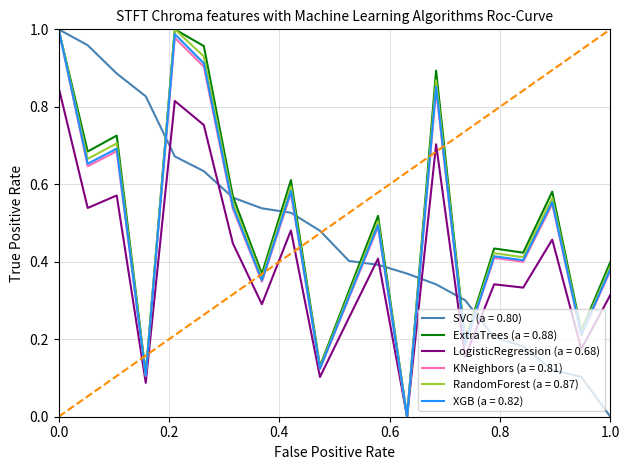

What are all the series names shown in the legend?

SVC (a = 0.80), ExtraTrees (a = 0.88), LogisticRegression (a = 0.68), KNeighbors (a = 0.81), RandomForest (a = 0.87), XGB (a = 0.82)